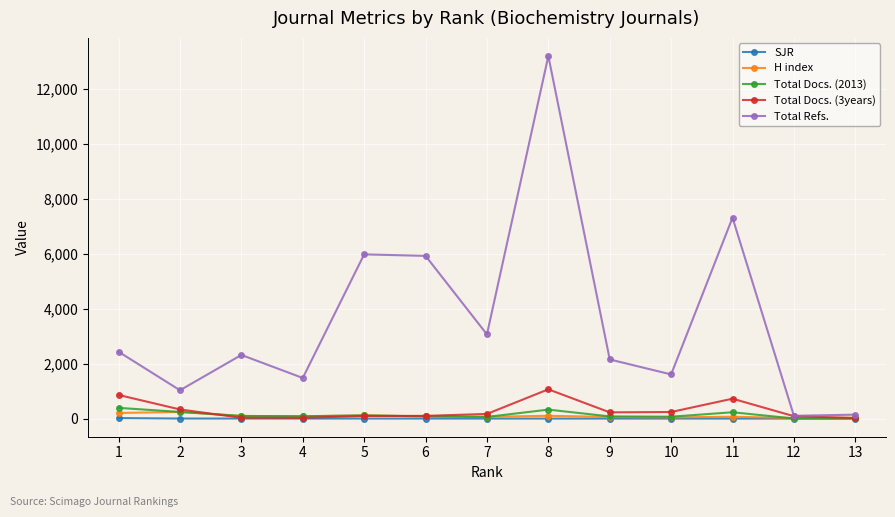

What is the difference between the Total Refs. values at 7 and 13?

2923.0